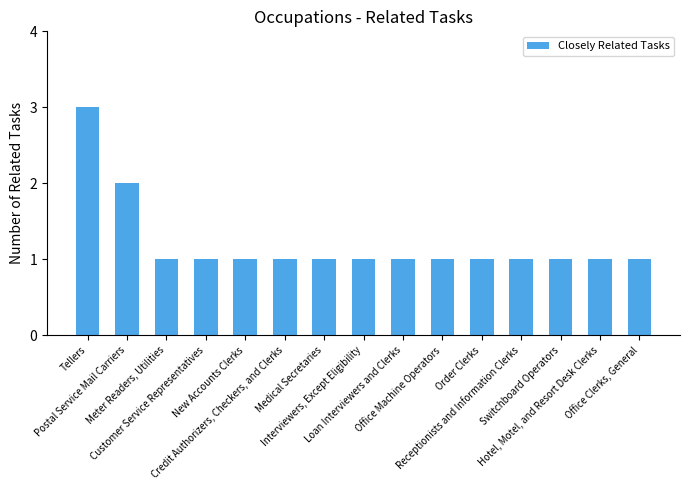

What is the value of the 10th bar from the left?

1